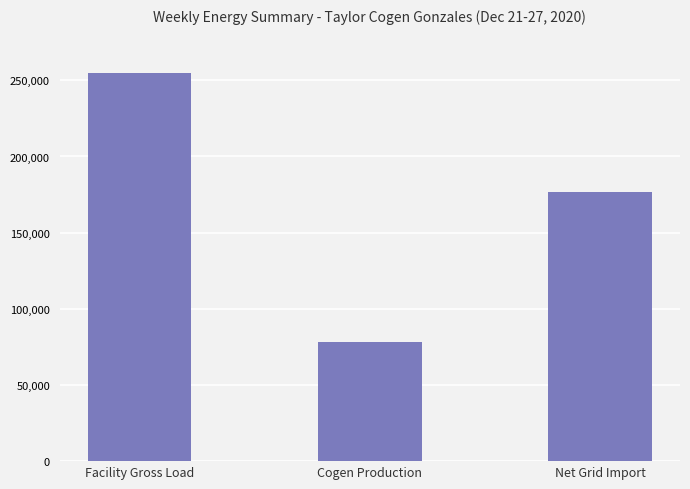

Which category has the highest value across all series?

Facility Gross Load